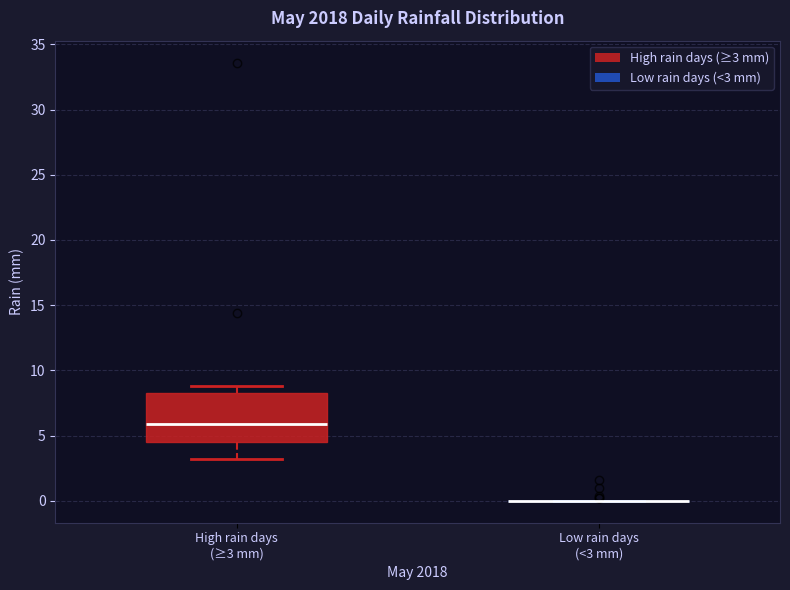

Reading left to right, read every box against the y-axis: the position of its median line, the range the box covers, and the ends of its whiskers. The values are not printed on the chart, so give them approximately, as read against the axis.

High rain days (≥3 mm): median 6.0, box 4.5 to 8.5, whiskers 3.0 to 9.0
Low rain days (<3 mm): box collapsed to a line at 0.0, whiskers 0.0 to 0.0